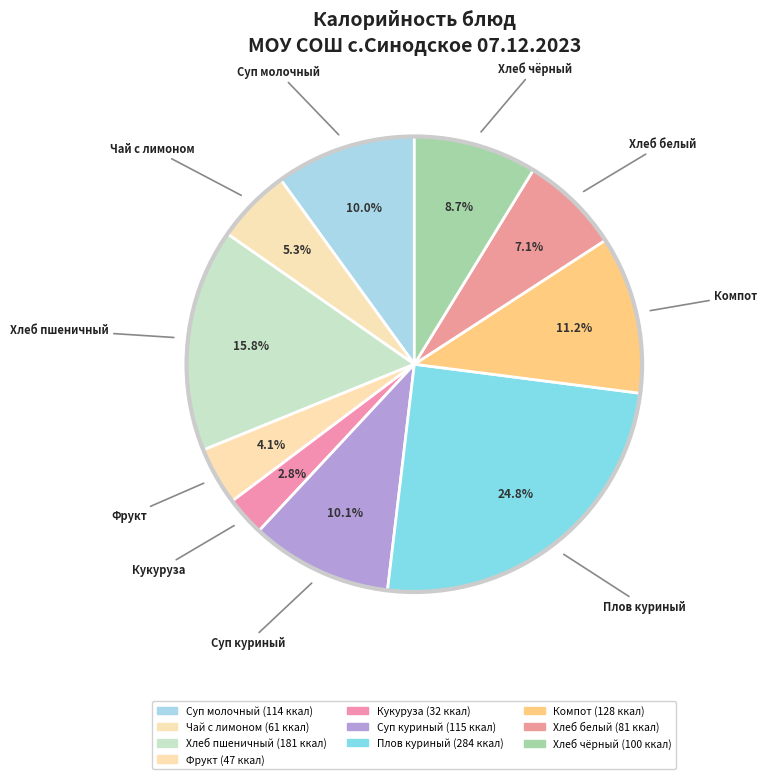

Which slice is the smallest?

кукуруза консервированная